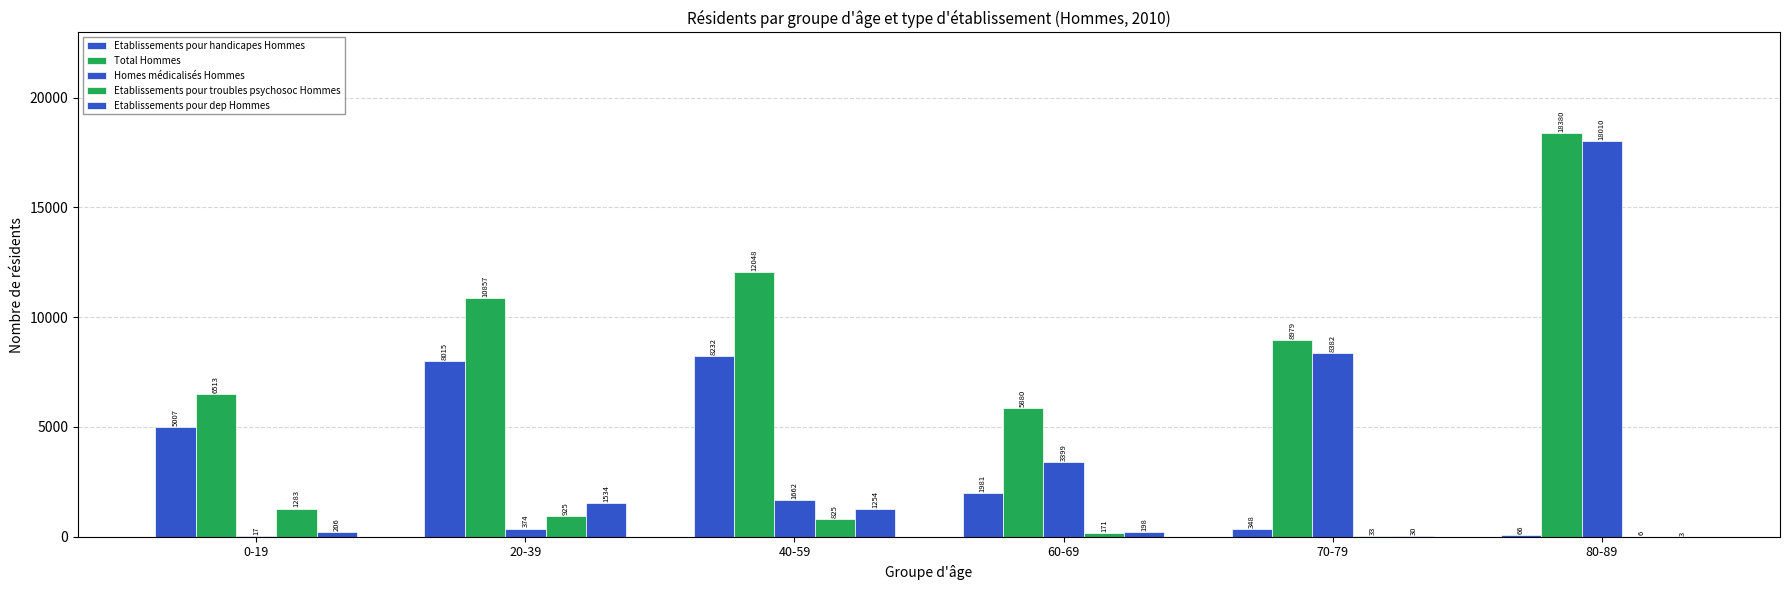

Count the number of categories in the chart.

6